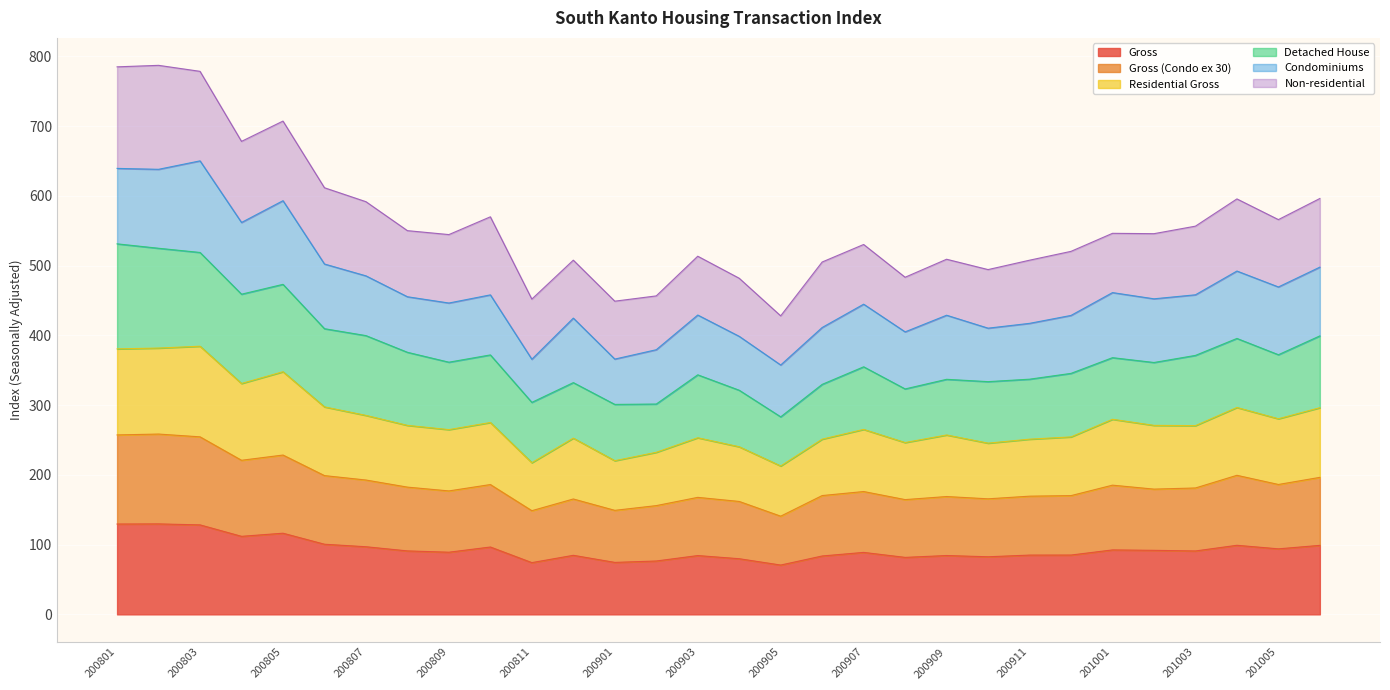

What is the highest value of the Gross series?

129.7